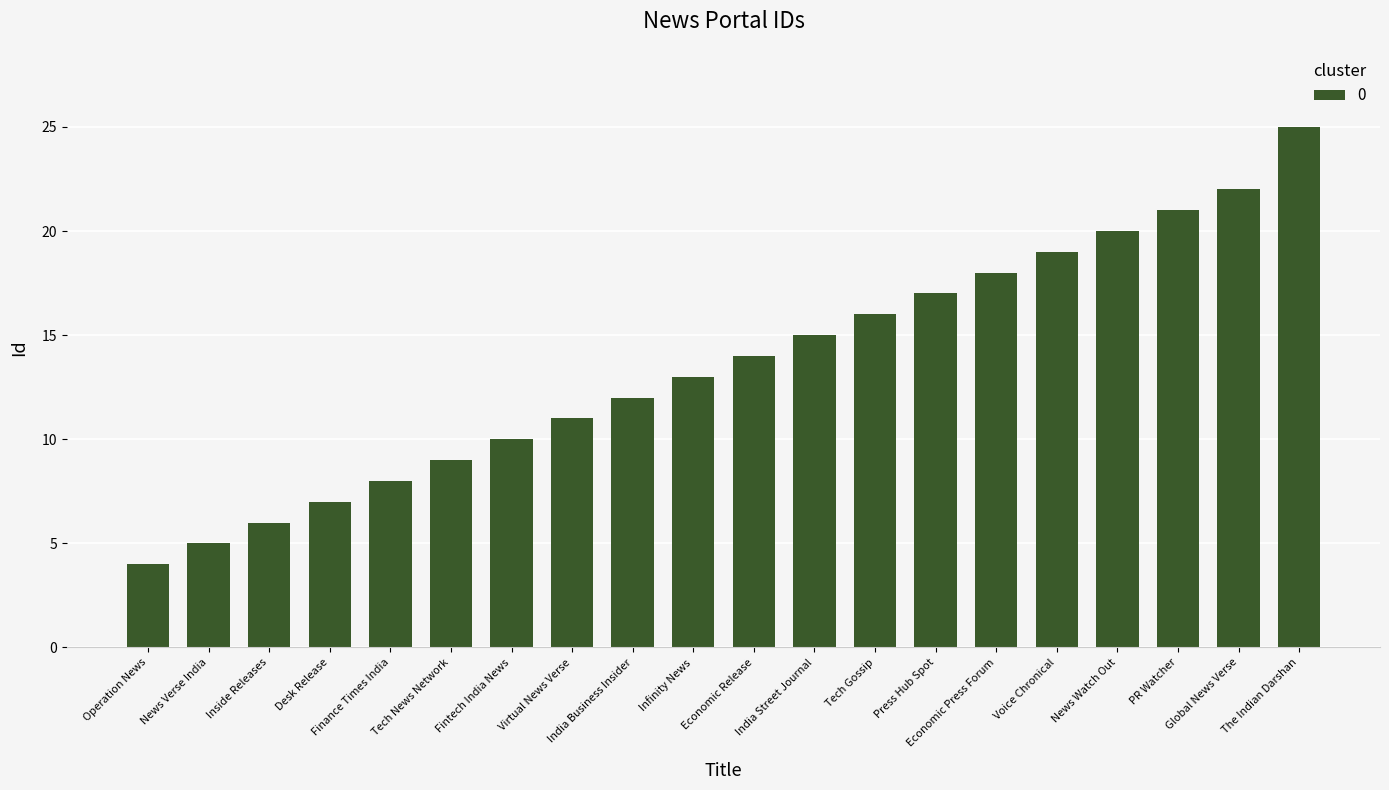

List the labels in order of value, largest first.

The Indian Darshan, Global News Verse, PR Watcher, News Watch Out, Voice Chronical, Economic Press Forum, Press Hub Spot, Tech Gossip, India Street Journal, Economic Release, Infinity News, India Business Insider, Virtual News Verse, Fintech India News, Tech News Network, Finance Times India, Desk Release, Inside Releases, News Verse India, Operation News